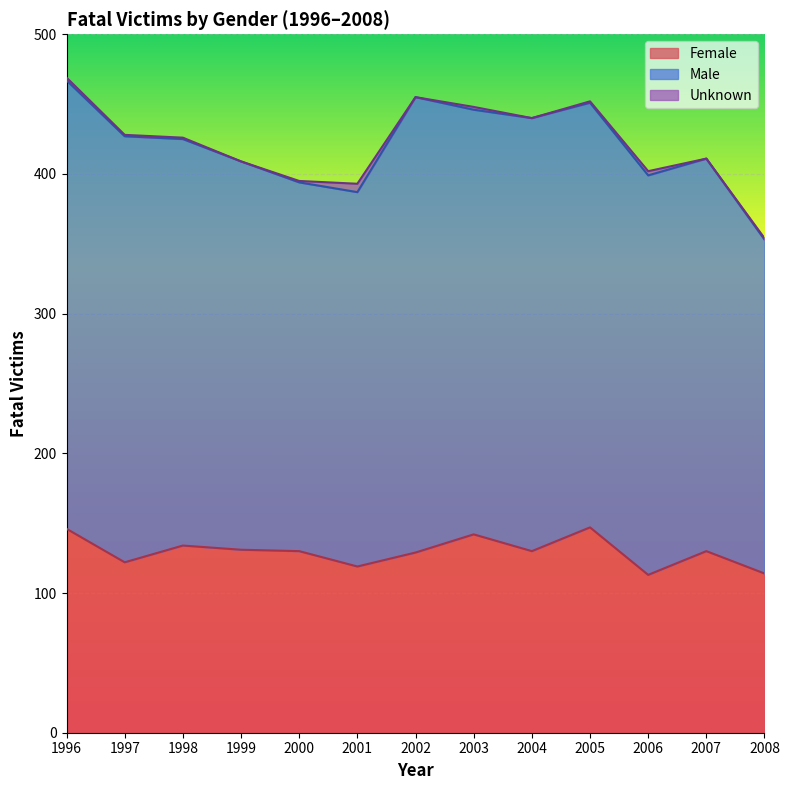

What is the total value across all series at 2007?

411